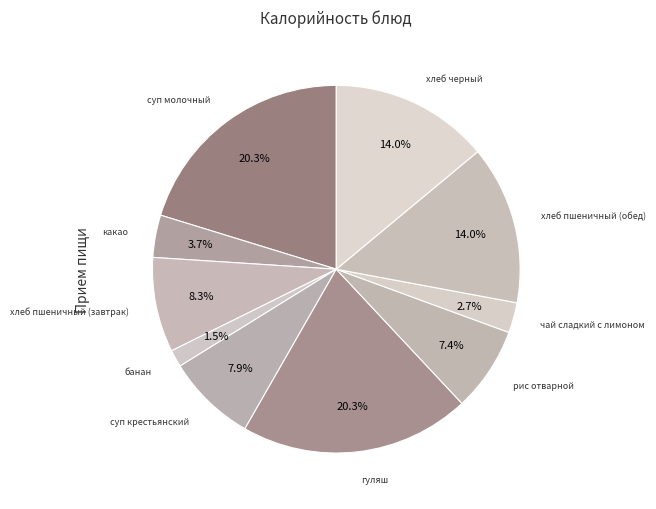

Count the number of slices in the pie.

10